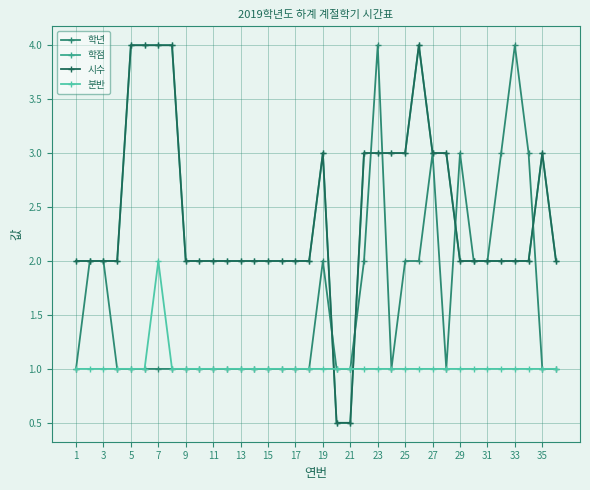

Is this an area chart (filled region under the line)?

No